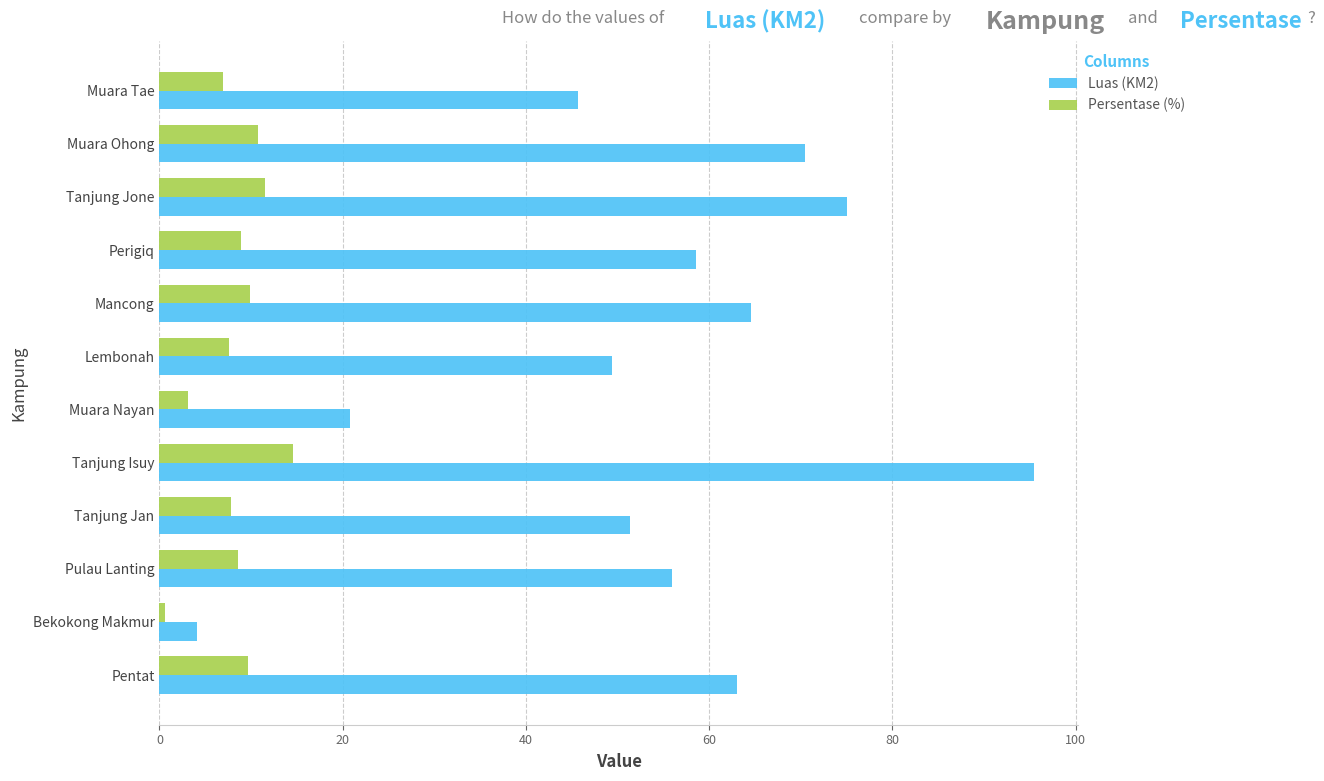

At how many categories does at least one series exceed 29?

10